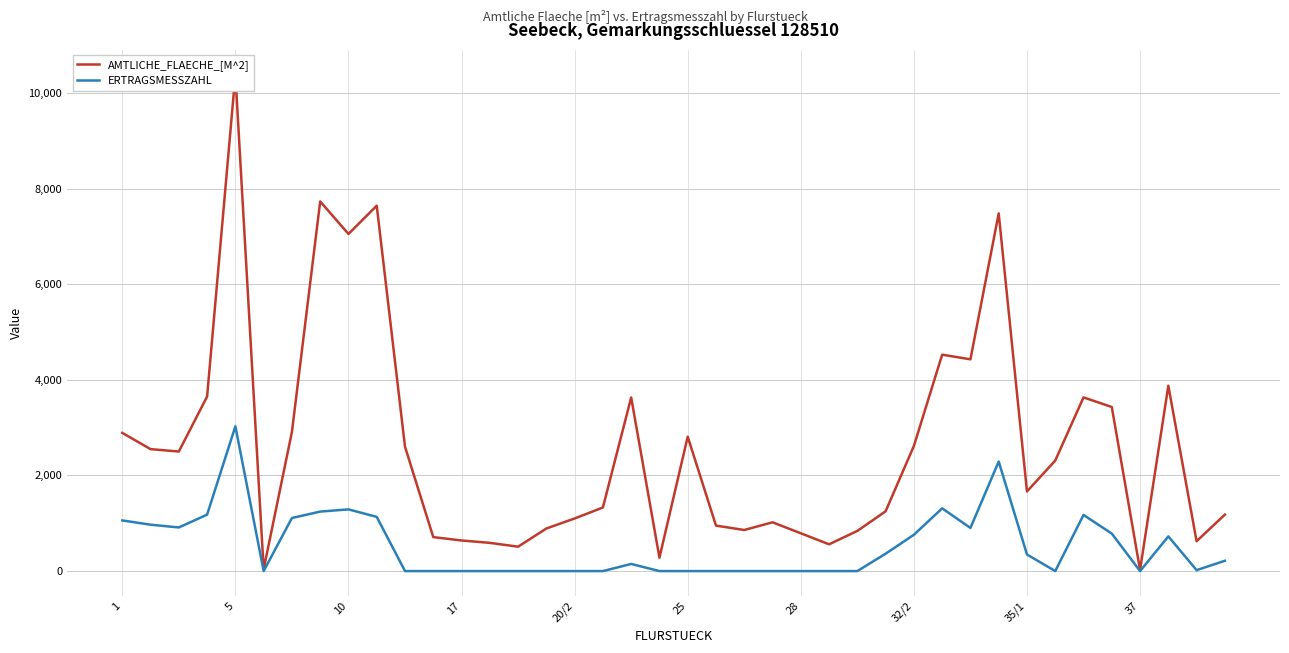

Which has a higher value, 29 or 20?

29